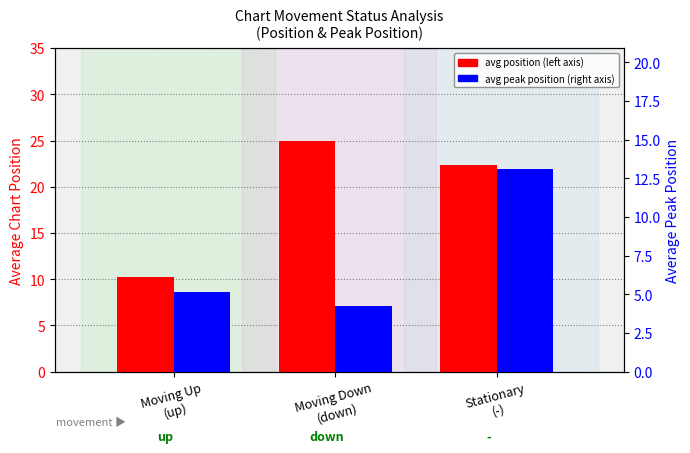

Reading left to right, transcribe all the data shown in this chart.

avg position: 10.3	25.0	22.3
avg peak position: 5.1	4.2	13.1